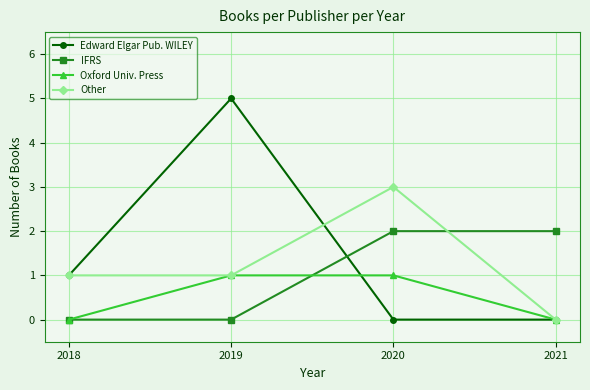

What value does the Edward Elgar Pub. WILEY series have at 2018?

1